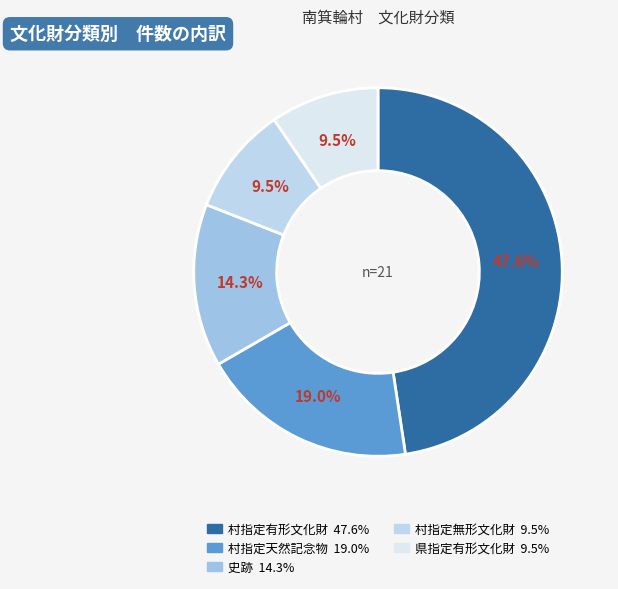

How much of the chart is everything except 県指定有形文化財?

90.5%